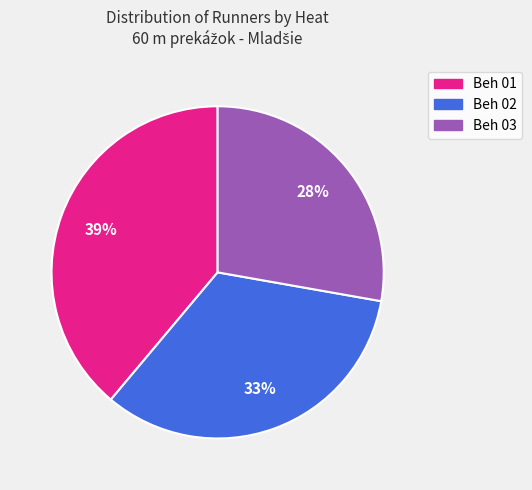

Combined, do Beh 03 and Beh 01 account for over 50%?

Yes